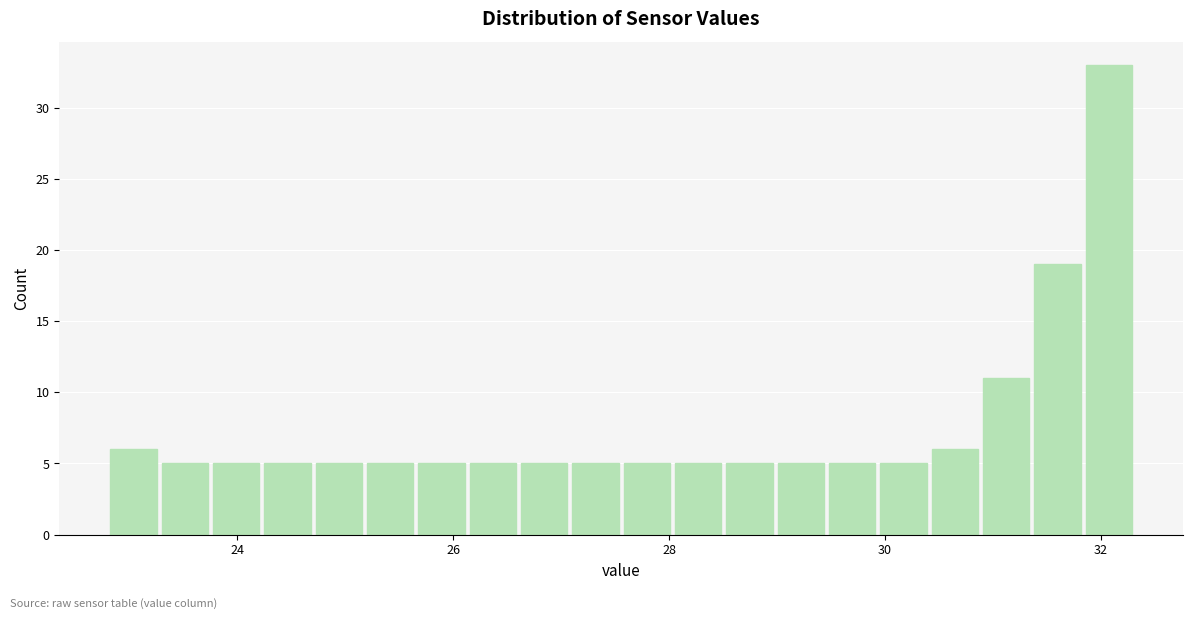

Read against the x-axis, roughly where is the centre of the tallest bar?

32.0